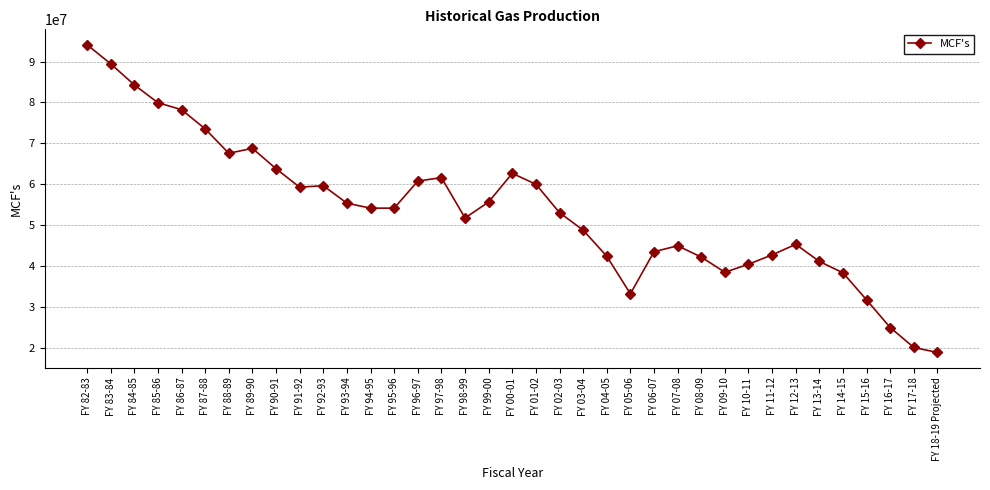

How many lines are shown in the chart?

1